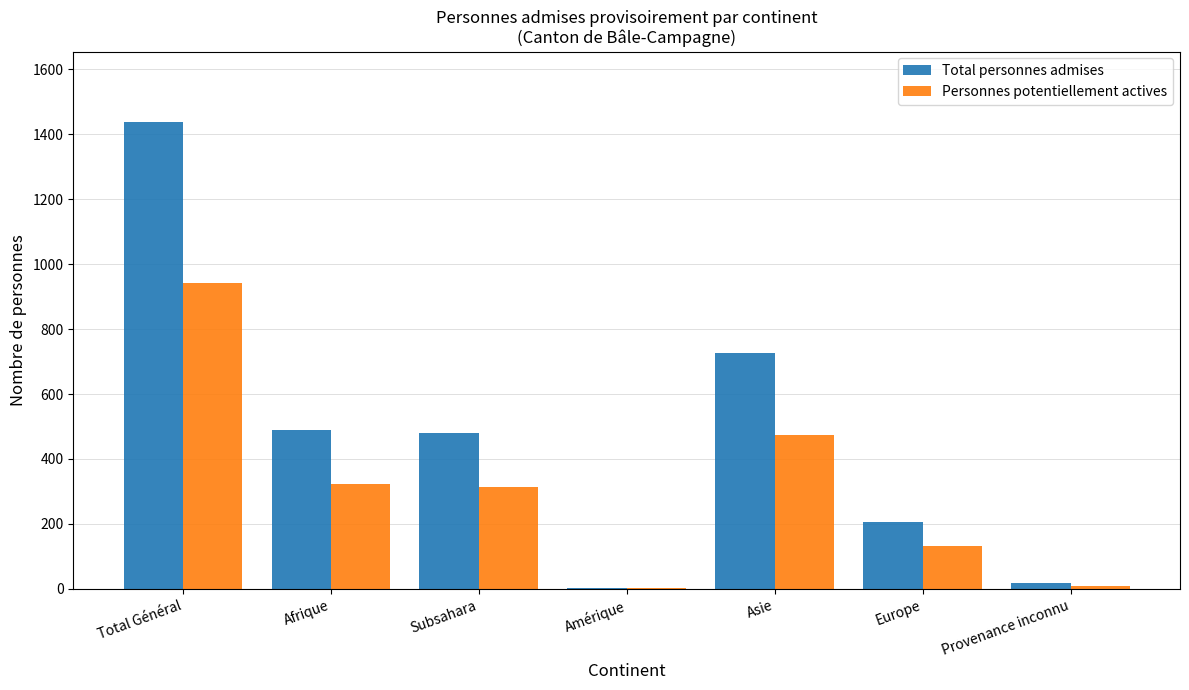

The Personnes potentiellement actives series shows 10 at Provenance inconnu. True or false?

True